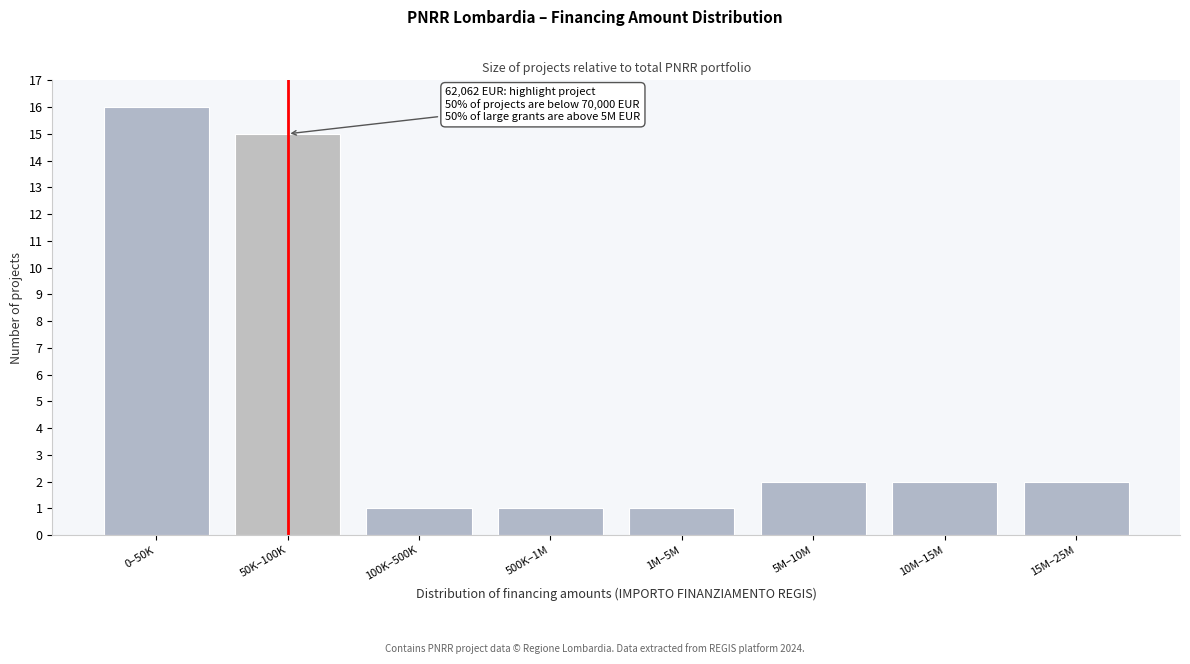

Reading left to right, extract all data points from this chart.

0–50K=16	50K–100K=15	100K–500K=1	500K–1M=1	1M–5M=1	5M–10M=2	10M–15M=2	15M–25M=2